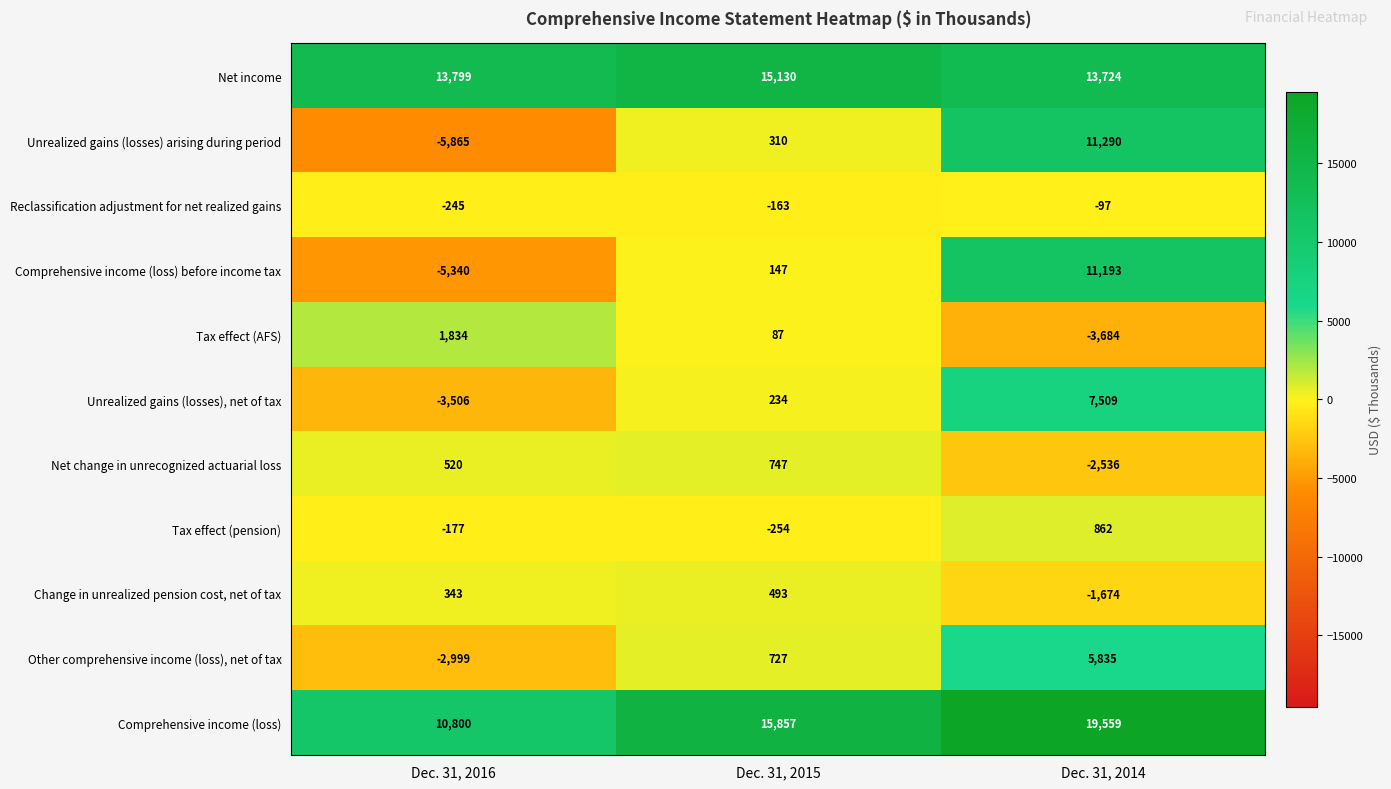

What is the difference between the Tax effect (AFS) values at Dec. 31, 2014 and Dec. 31, 2016?

5518